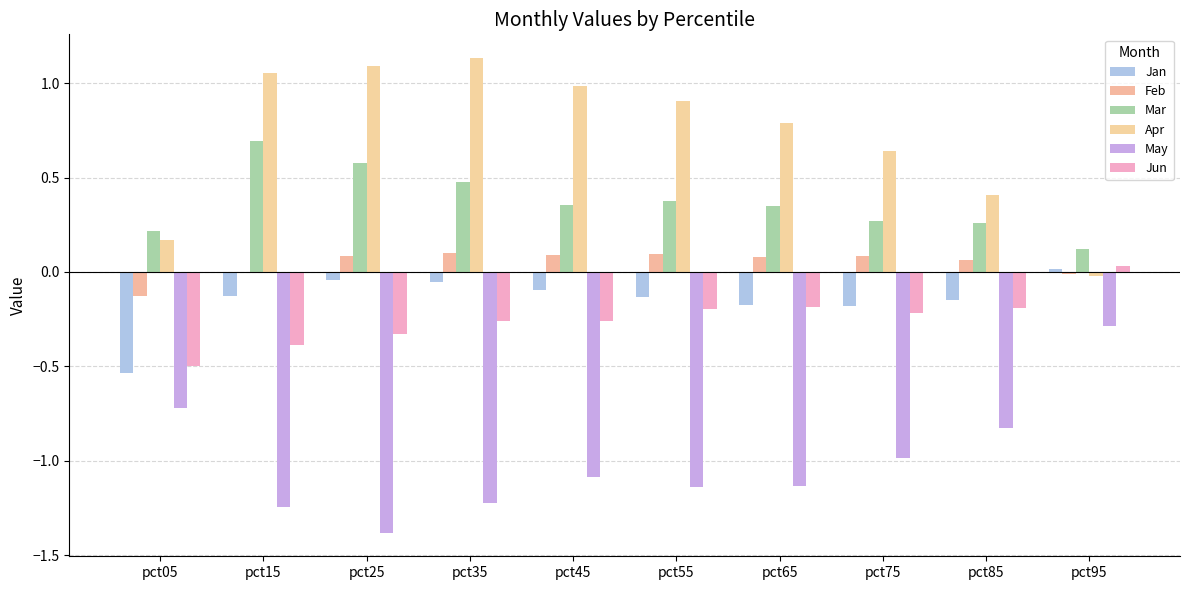

Where is Apr nearest to the value 0?

pct95